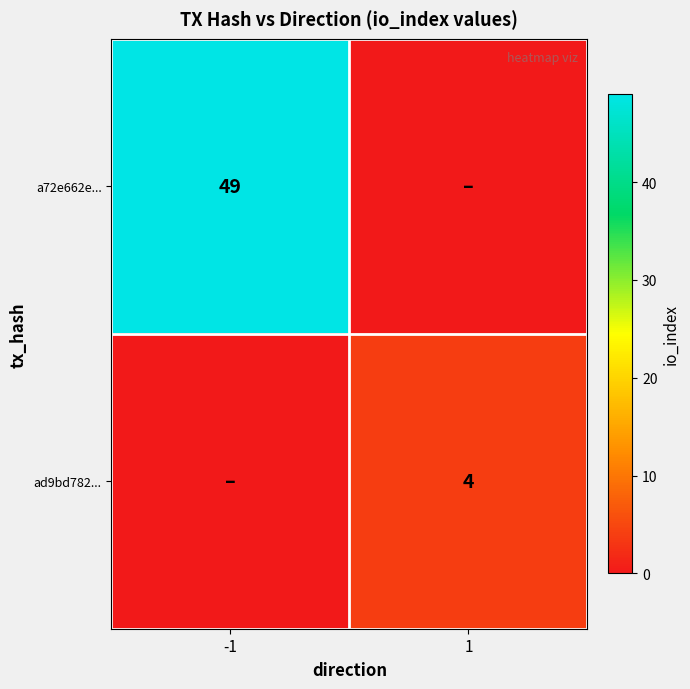

Is it true that ad9bd782... equals 4 at 1?

True